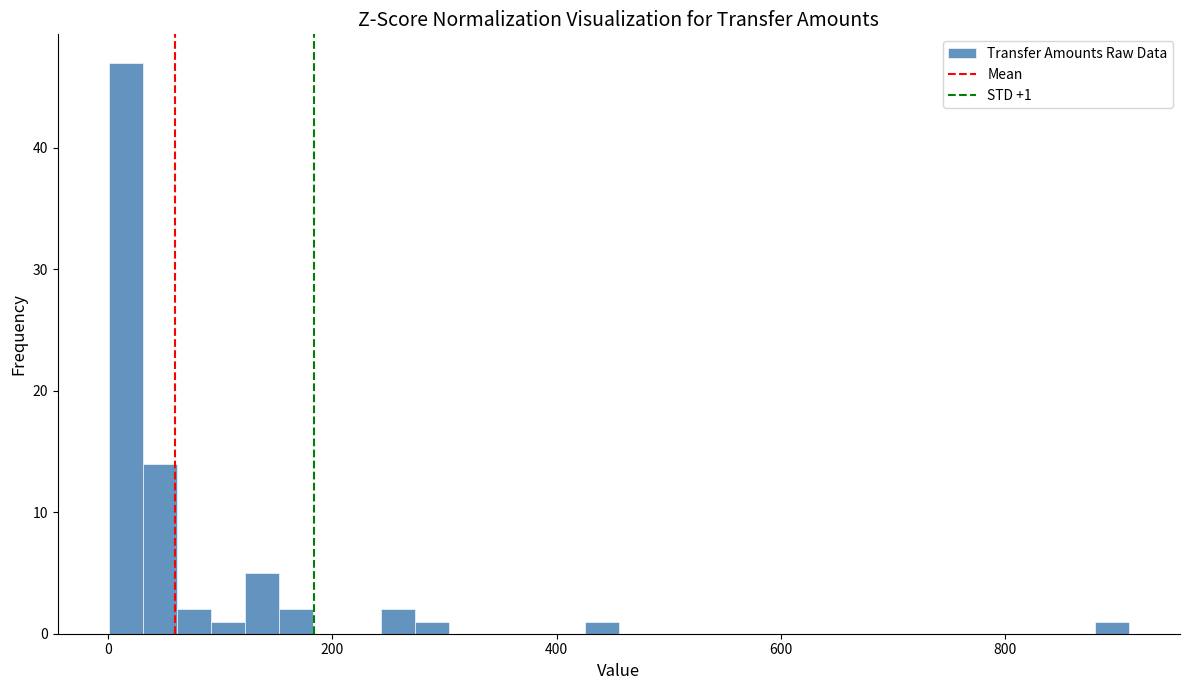

Around what value on the x-axis is the tallest bar? Give the approximate position of its centre, as read against the axis.

20